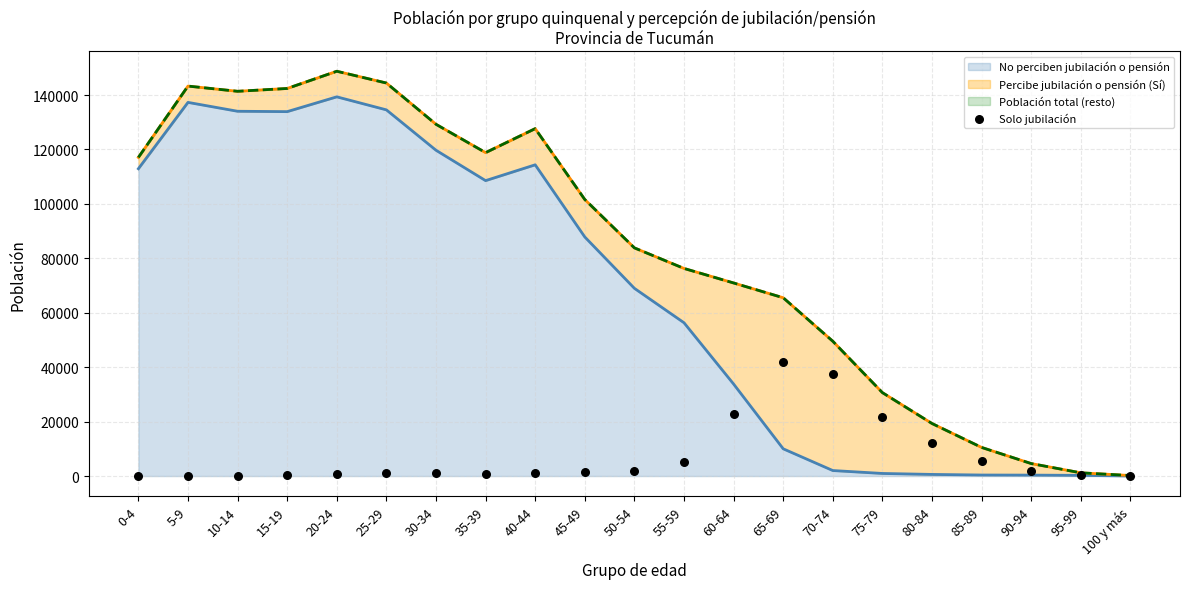

The value of No perciben jubilación o pensión at 40-44 is 156998. True or false?

False